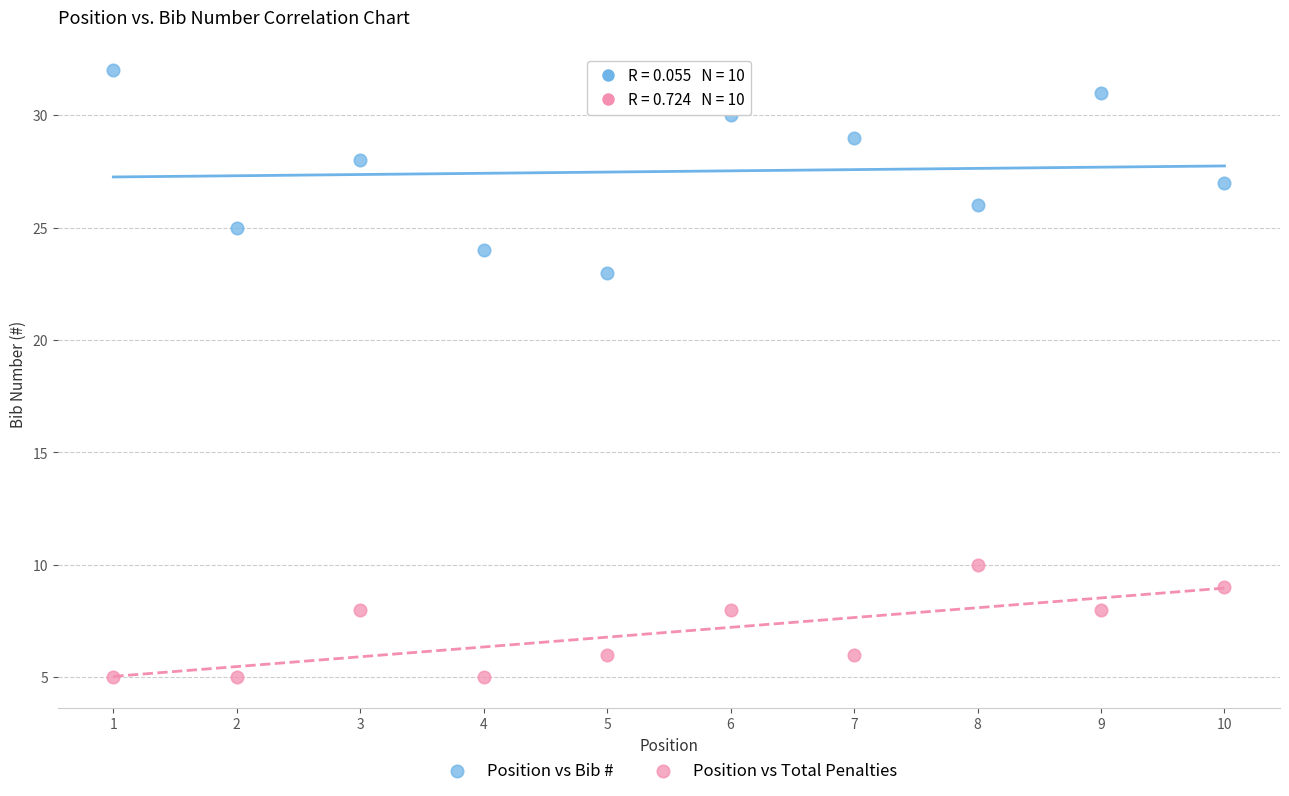

Which series has the largest Y range (max minus min)?

Position vs Bib #